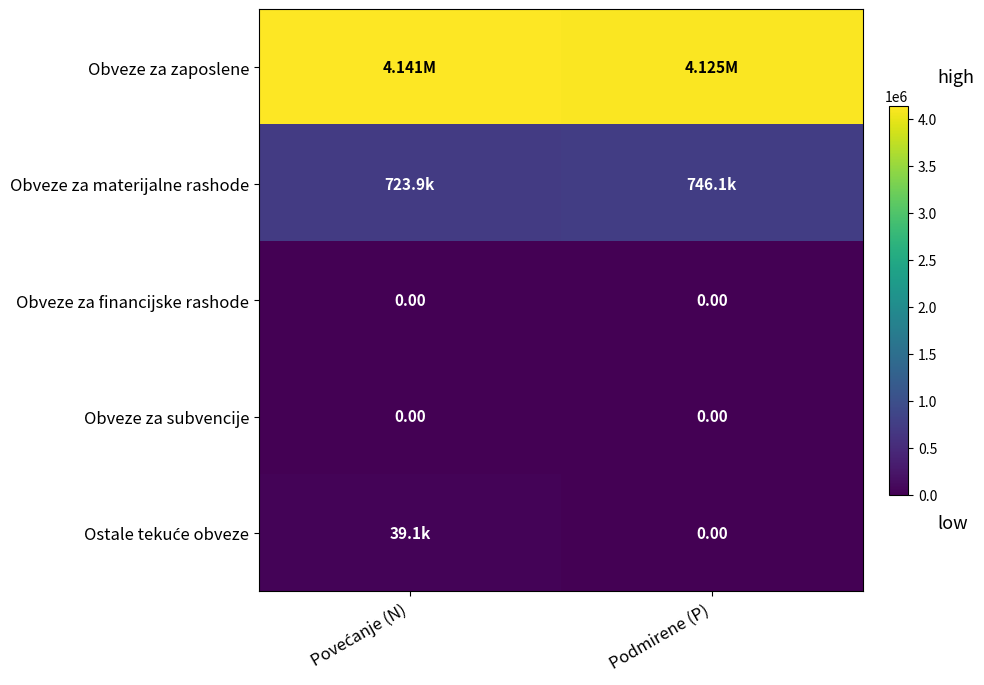

Is it true that Obveze za materijalne rashode equals 746083.8 at Podmirene (P)?

True